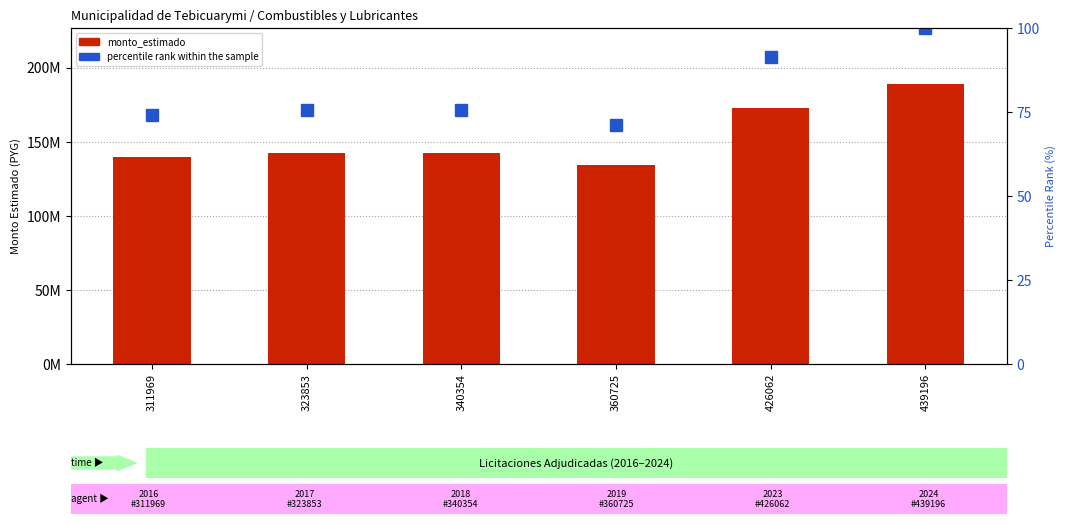

Which category has the highest value across all series?

439196